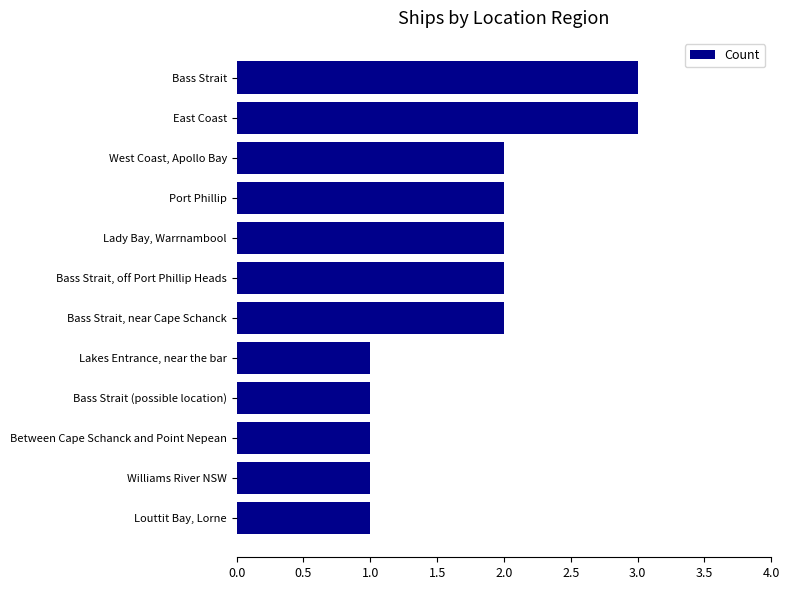

What is the sum of the values at East Coast and Port Phillip?

5